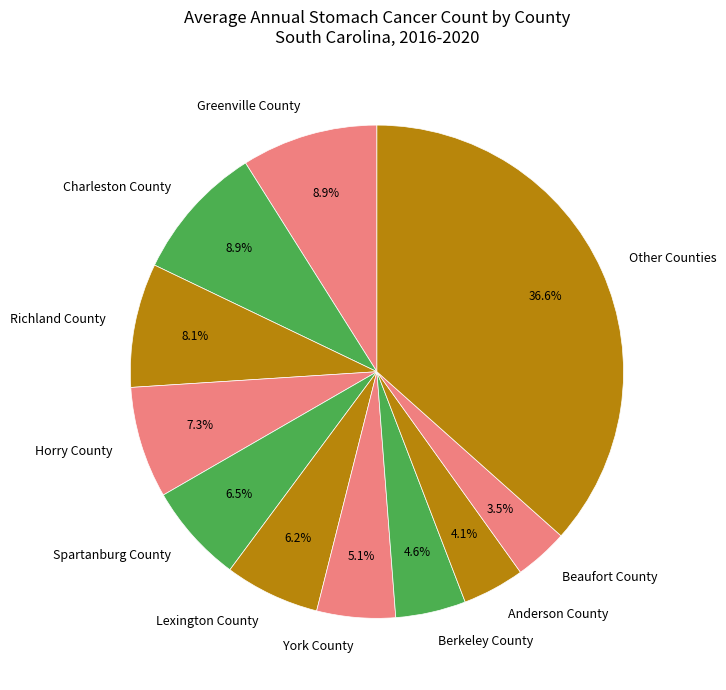

Which has a higher value, Spartanburg County or Richland County?

Richland County